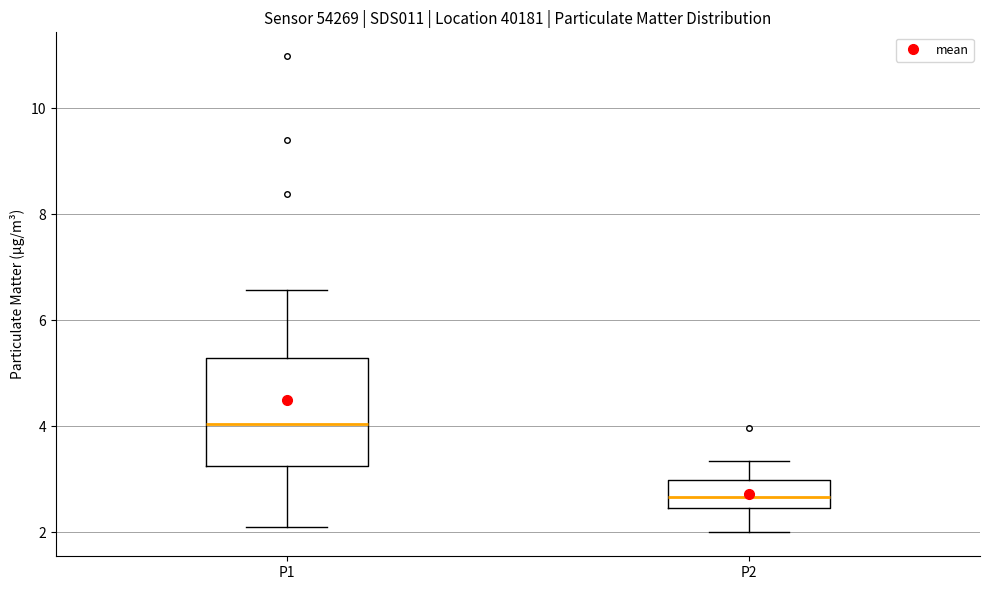

Which box is the tallest, from its lower edge to its upper edge?

P1